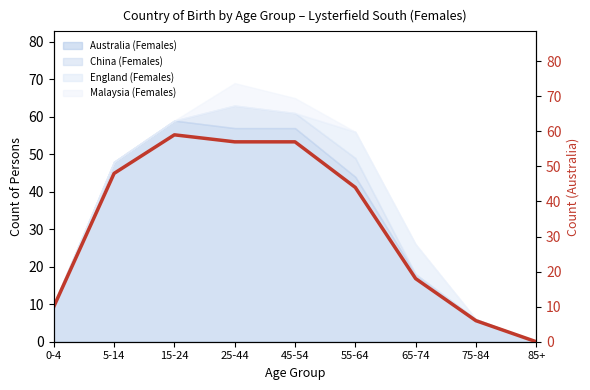

What is the change in value from 5-14 to 55-64?

-4